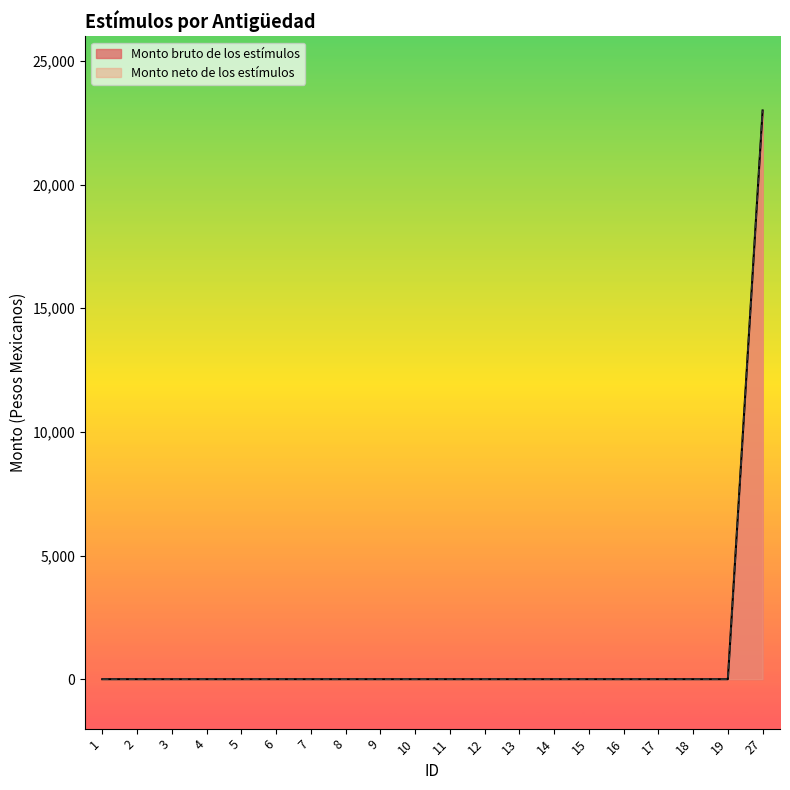

At which label does Monto neto de los estímulos reach its peak?

27